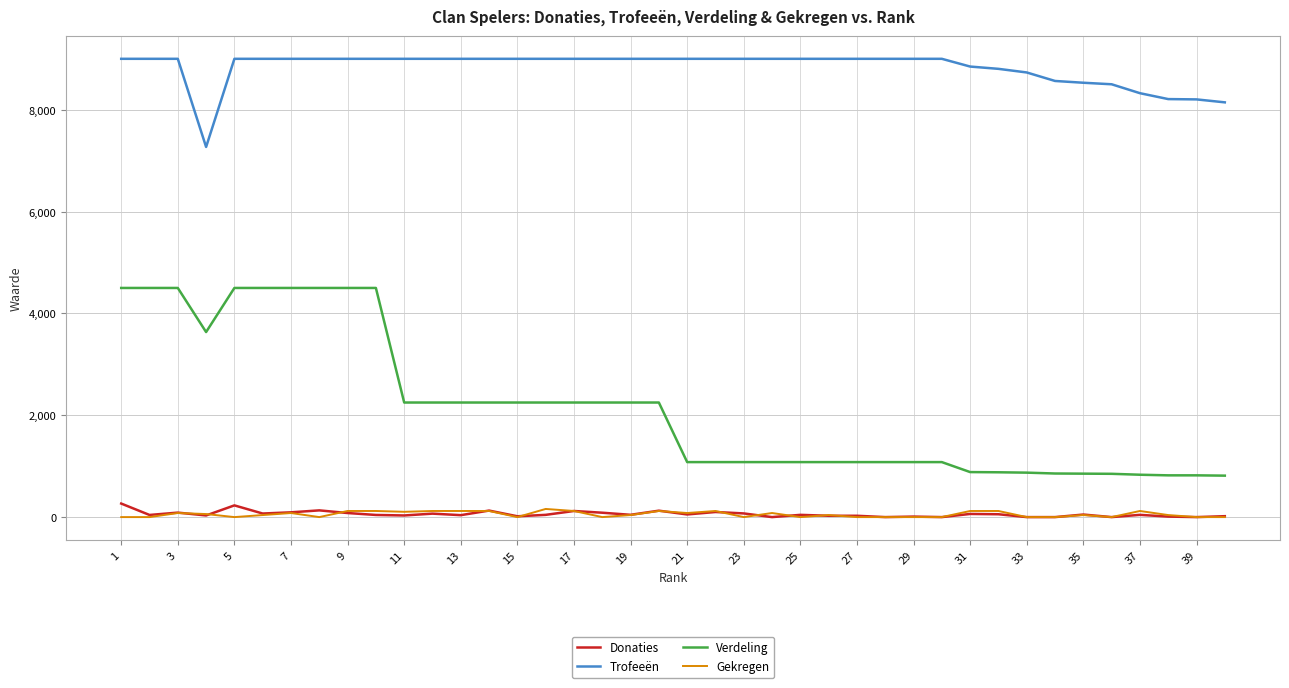

At how many categories does at least one series exceed 5151?

40